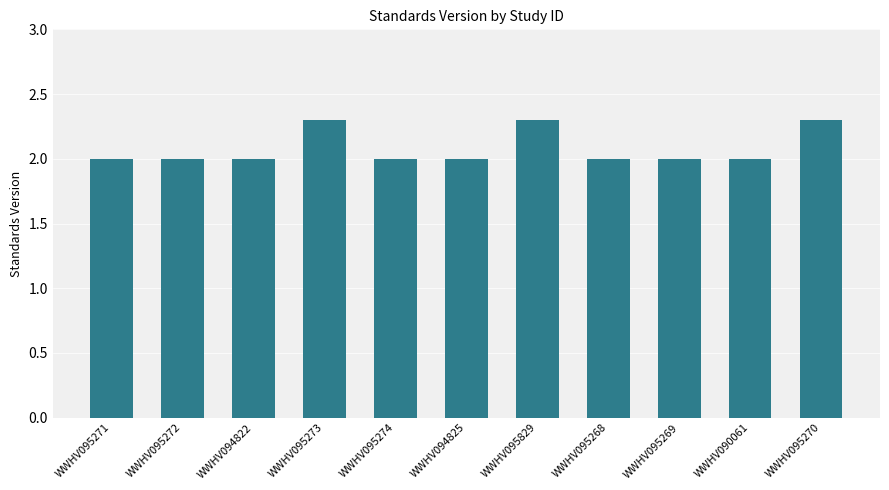

What is the difference between the second highest and minimum values?

0.3